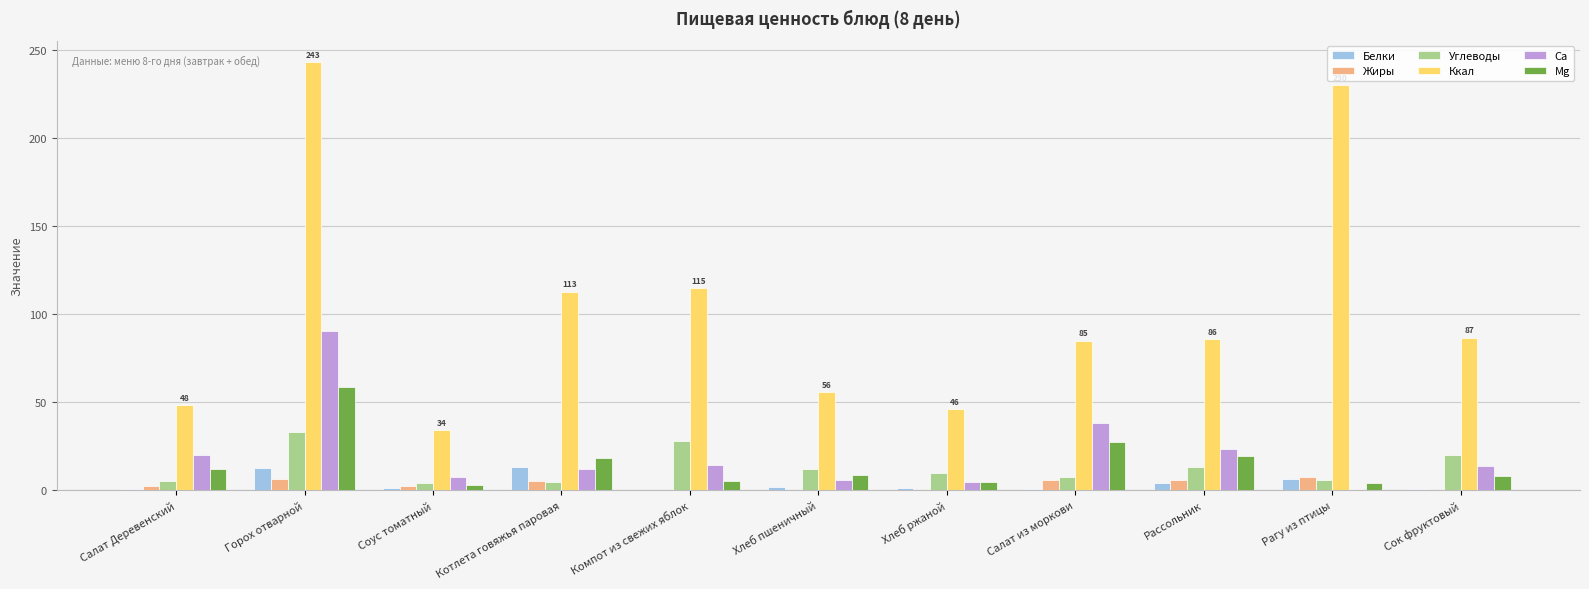

What is the sum of all Белки values?

44.5